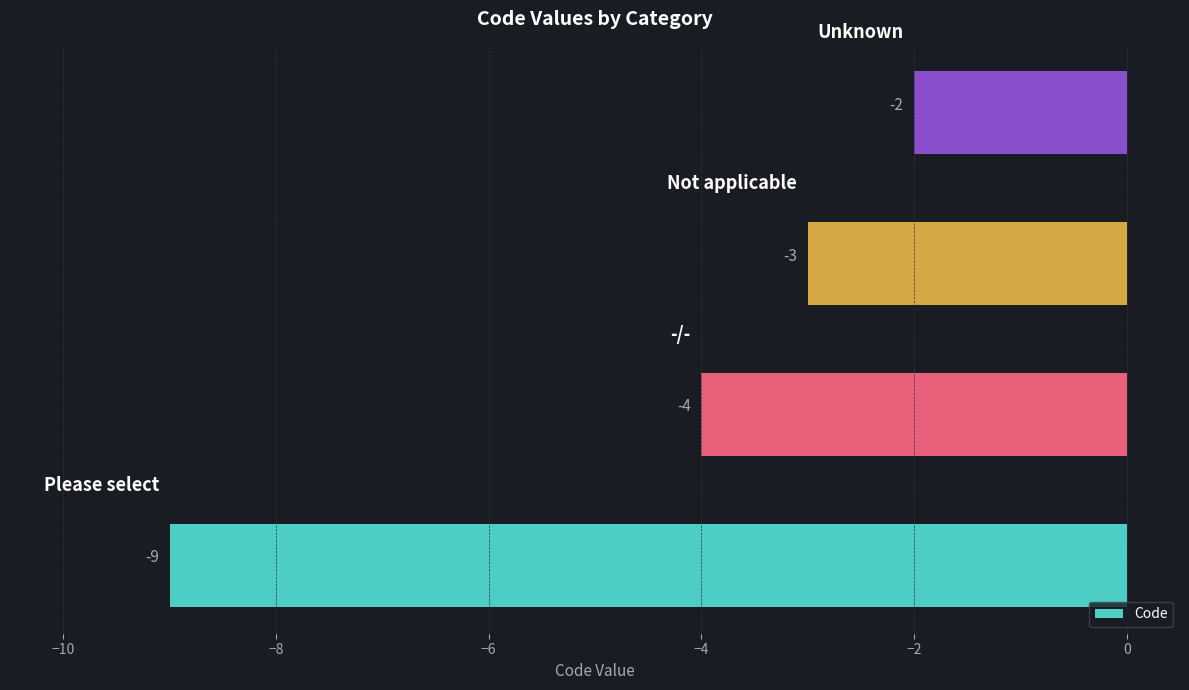

What is the smallest value displayed?

-9